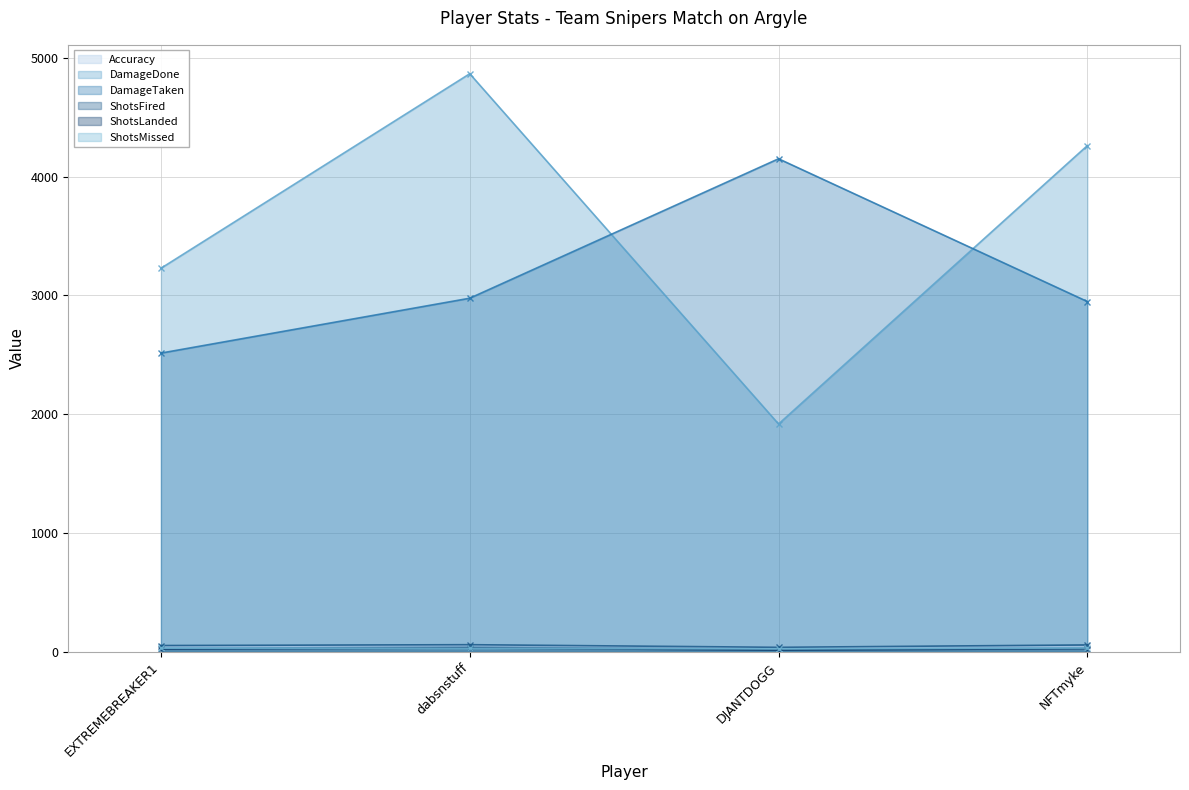

Where is DamageTaken nearest to the value 3332?

dabsnstuff